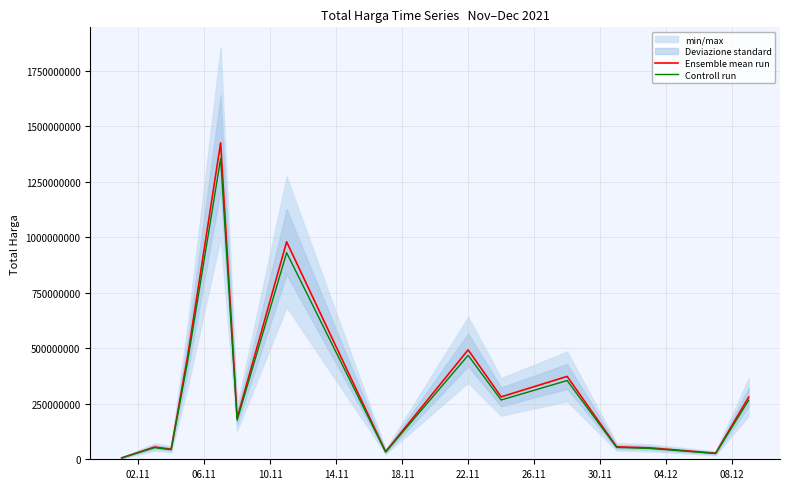

Reading right to left, transcribe all the data shown in this chart.

Ensemble mean run: 279985500.0	27412000.0	51601000.0	56152800.0	373404000.0	281167600.0	493000000.0	34292000.0	979787747.0	185382500.0	1425867900.0	464002100.0	45336038.0	55330635.0	6393750.0
Controll run: 265986225.0	26041400.0	49020950.0	53345160.0	354733800.0	267109220.0	468350000.0	32577400.0	930798359.6	176113375.0	1354574505.0	440801995.0	43069236.1	52564103.2	6074062.5